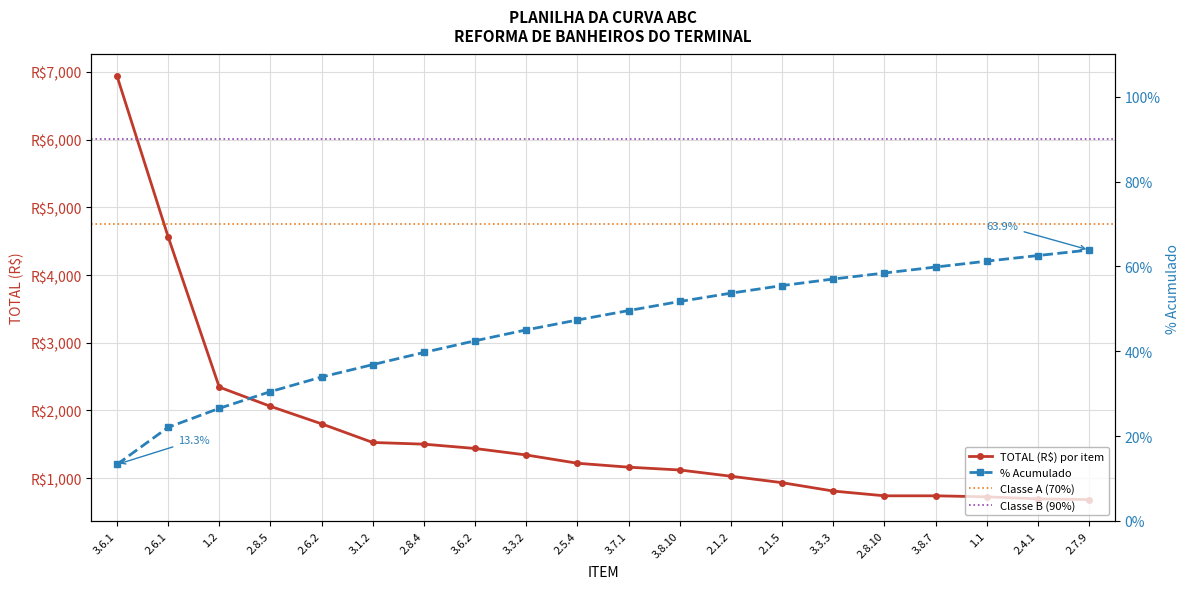

What is the maximum value shown in the chart?

6945.4